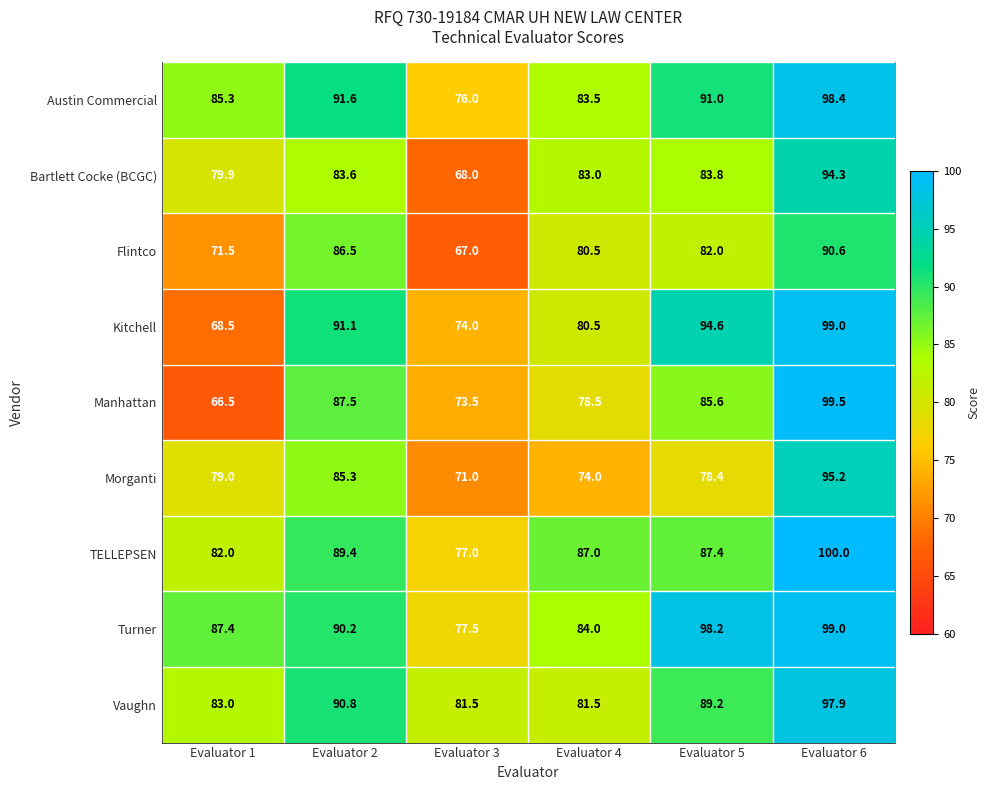

How many series are shown in this chart?

9